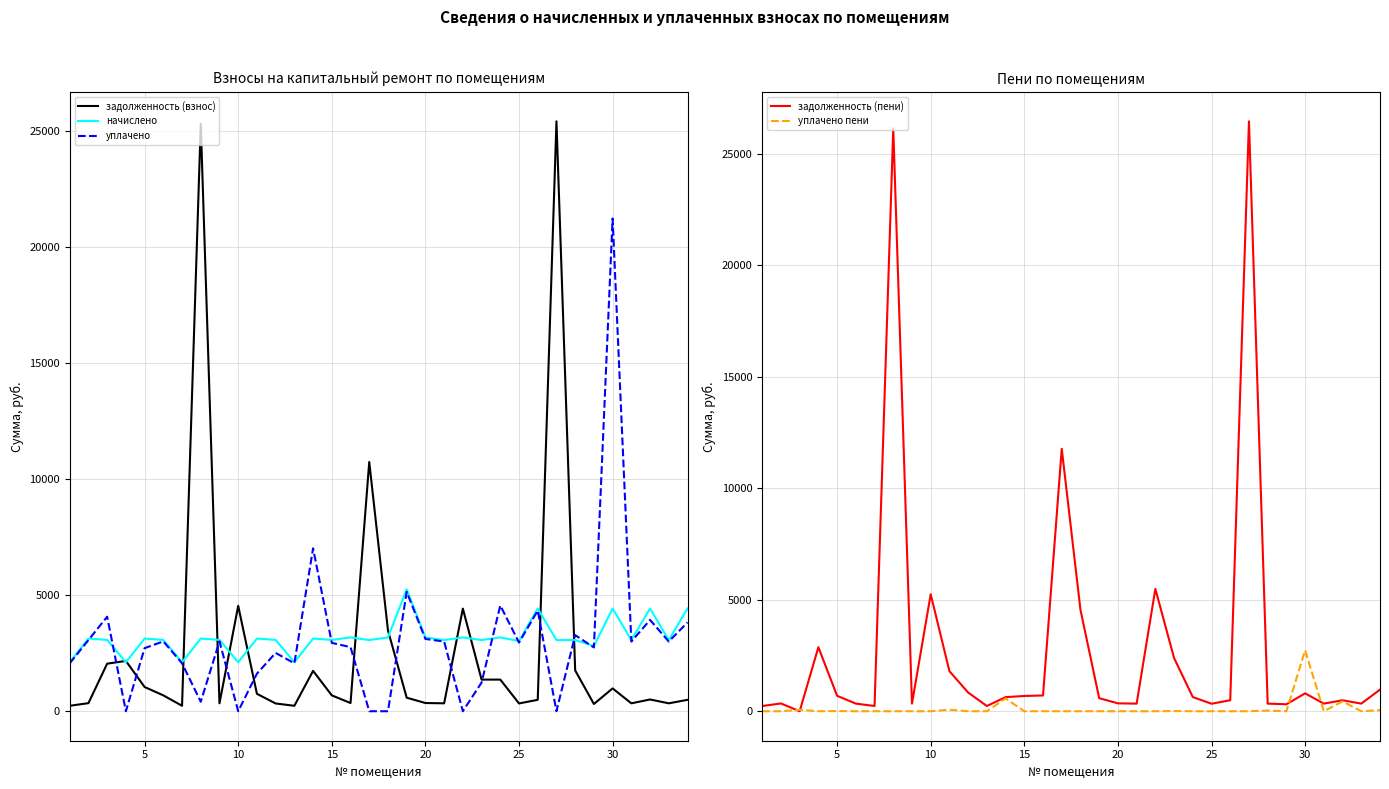

How many values in the задолженность (взнос) series are below 683?

17